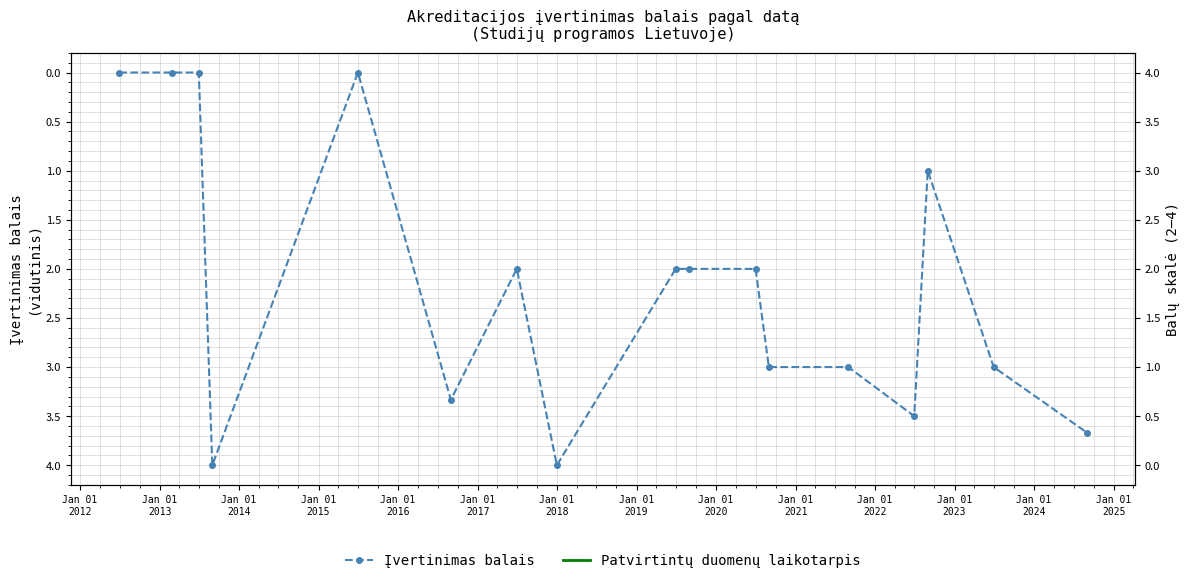

Where is the data nearest to the value 2?

Jan 01
2017